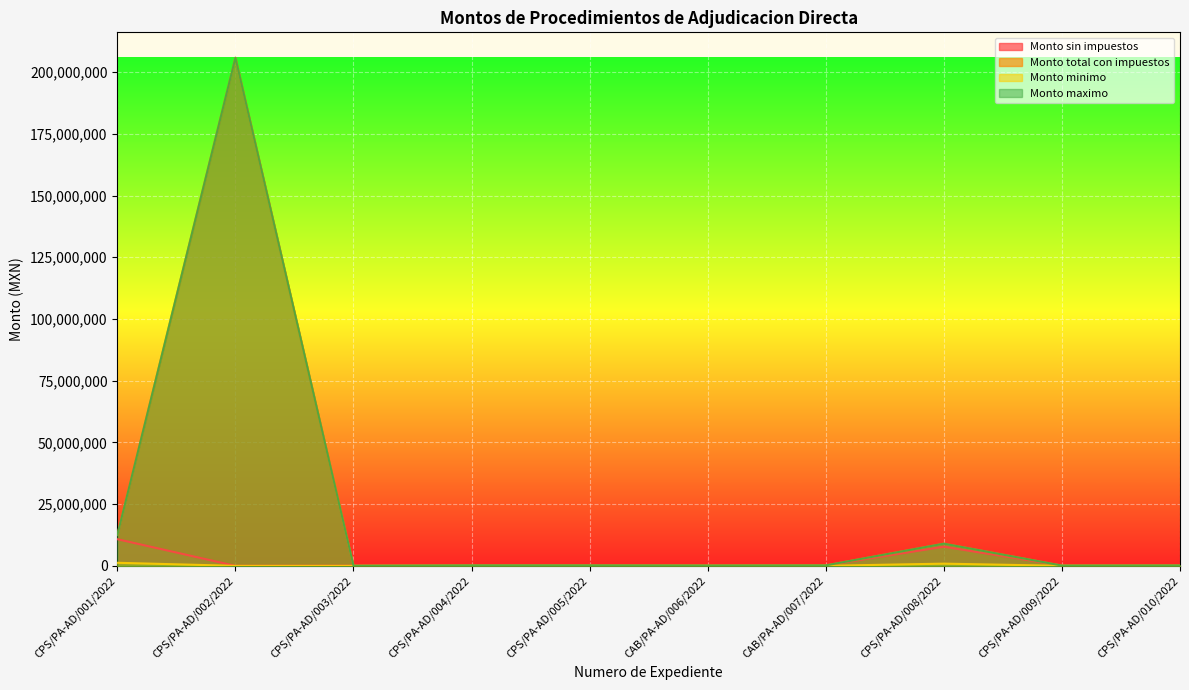

What is the spread (max minus min) of values at CPS/PA-AD/008/2022?

8100000.0